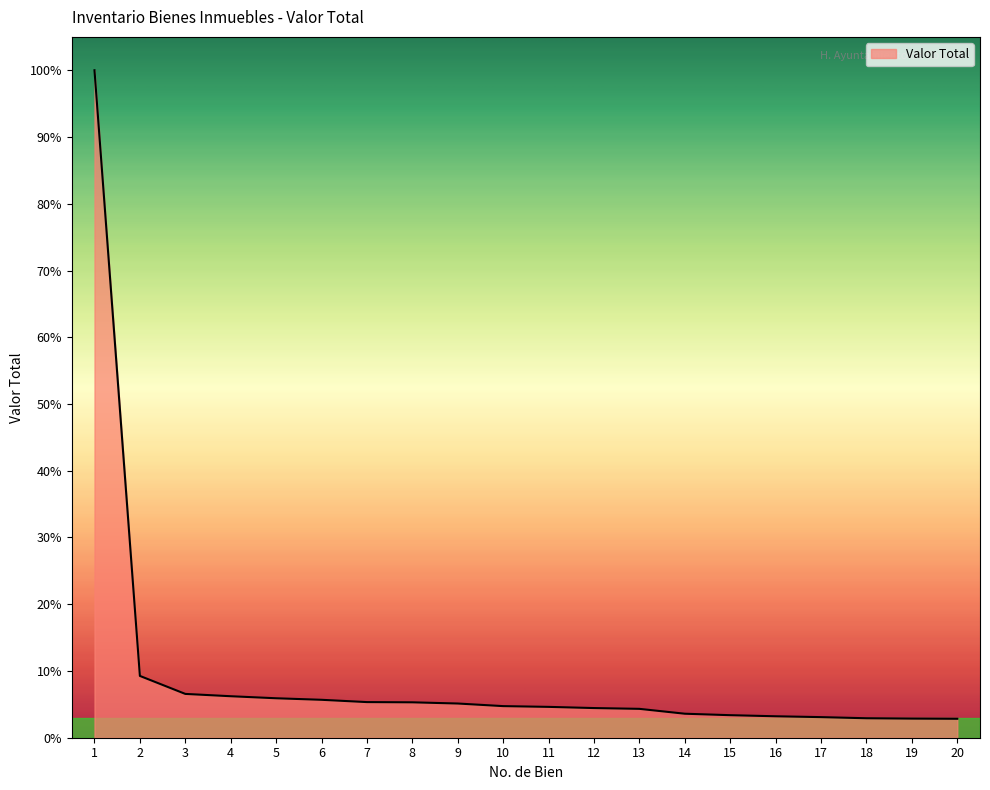

True or false: there are more than 2 points higher than both neighbors.

False